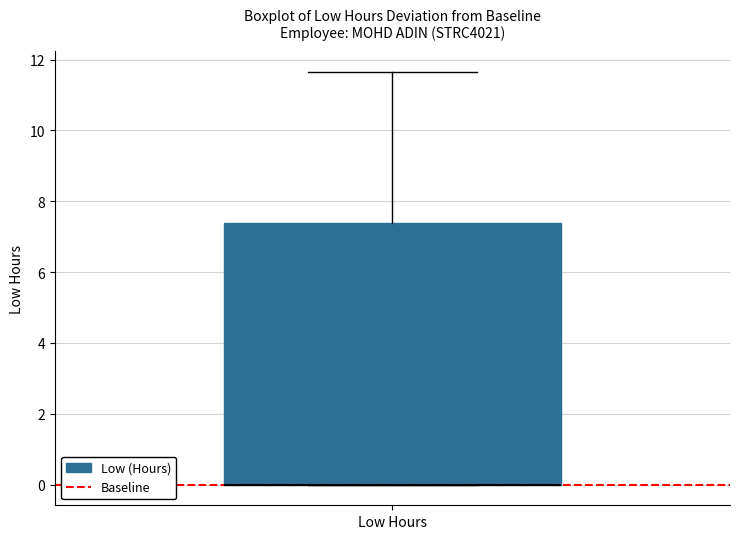

Read this box plot against the y-axis: the position of the median line, the range covered by the box, and the ends of both whiskers. The values are not printed on the chart, so give them approximately, as read against the axis.

median 0.0 (drawn on the box's lower edge), box 0.0 to 7.4, whiskers 0.0 to 11.6